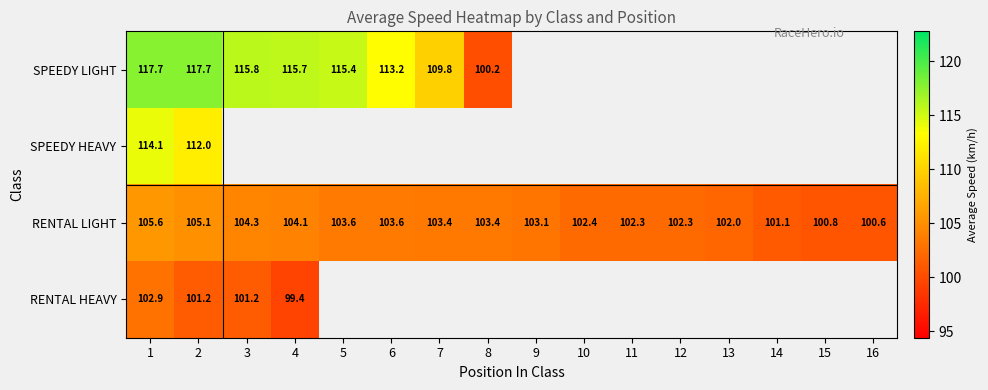

What is the maximum value shown in the chart?

117.7